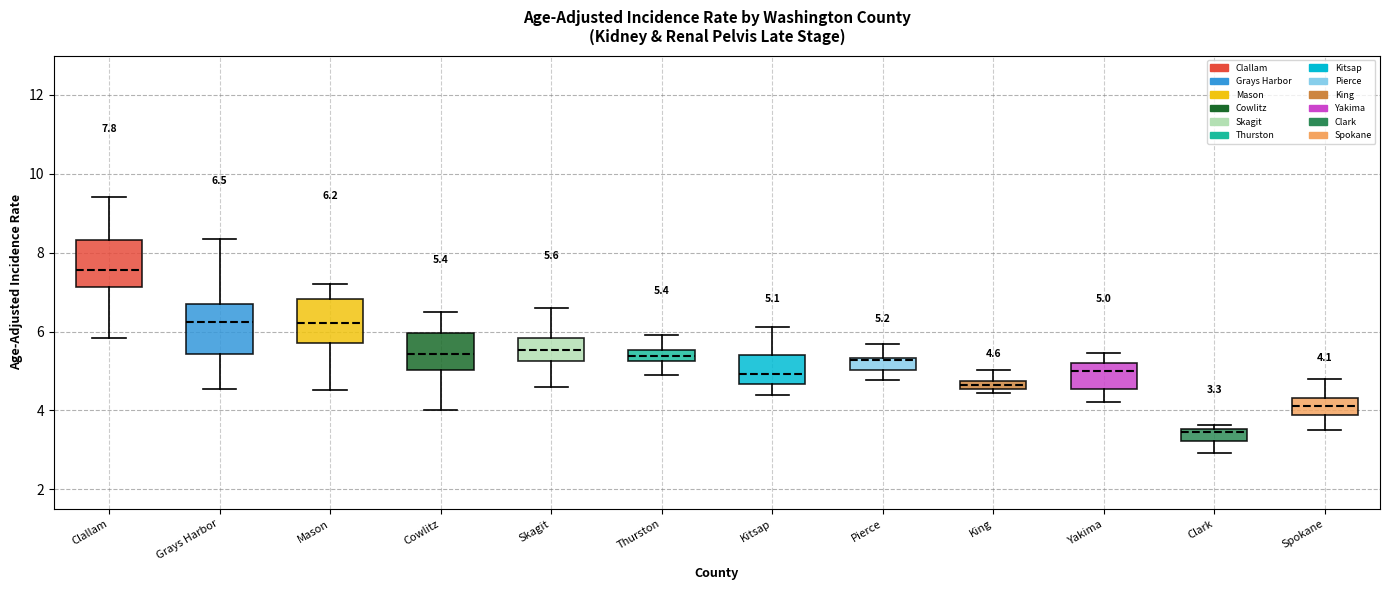

Which box has the highest median line?

Clallam